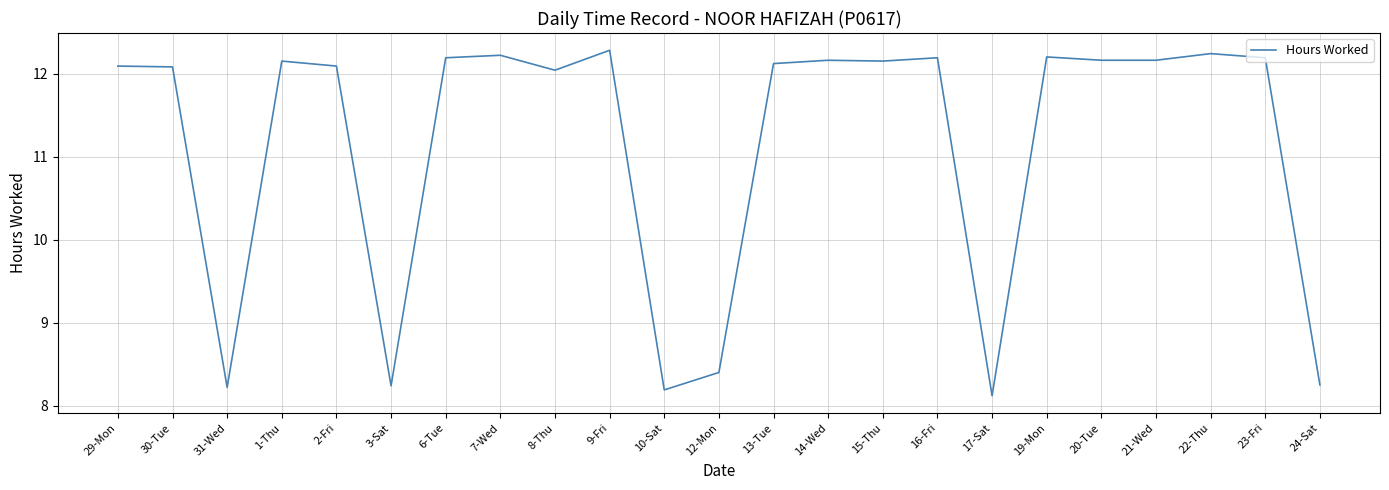

Where is the data nearest to the value 10?

12-Mon